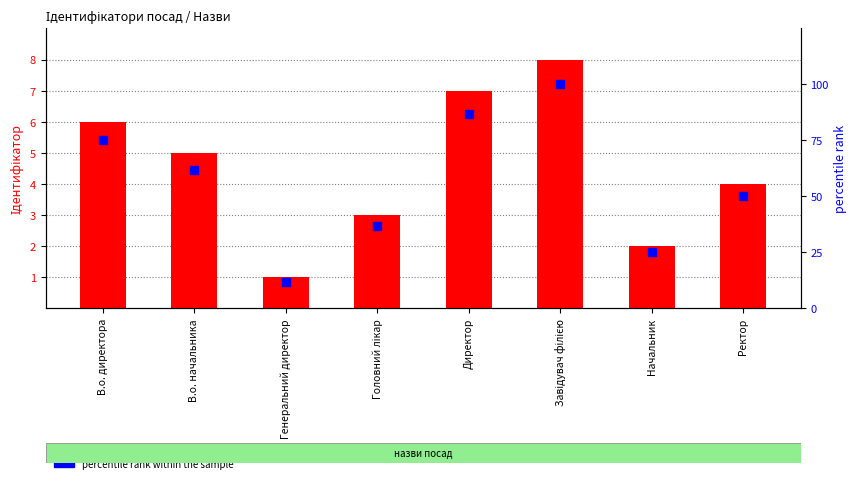

Is the value of percentile rank within the sample at Ректор greater than the value of Ідентифікатор at Начальник?

Yes